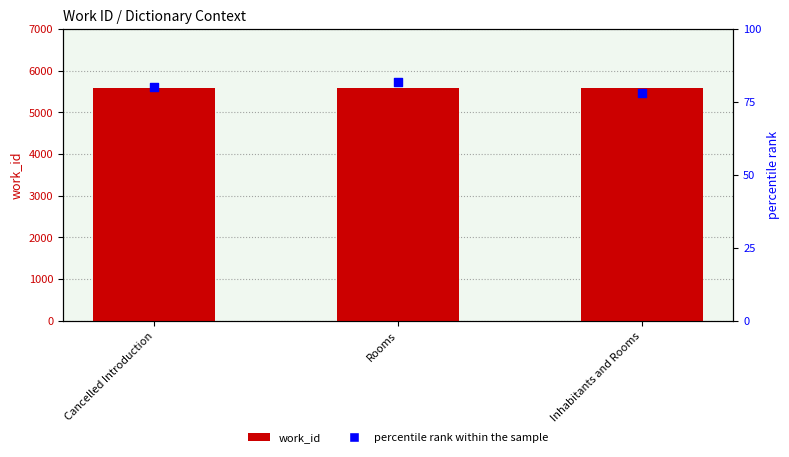

At which category is the sum across all series the highest?

Rooms